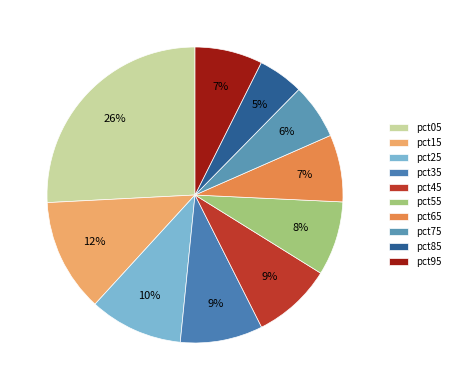

What is the ratio of the value at pct45 to the value at pct05?

0.3